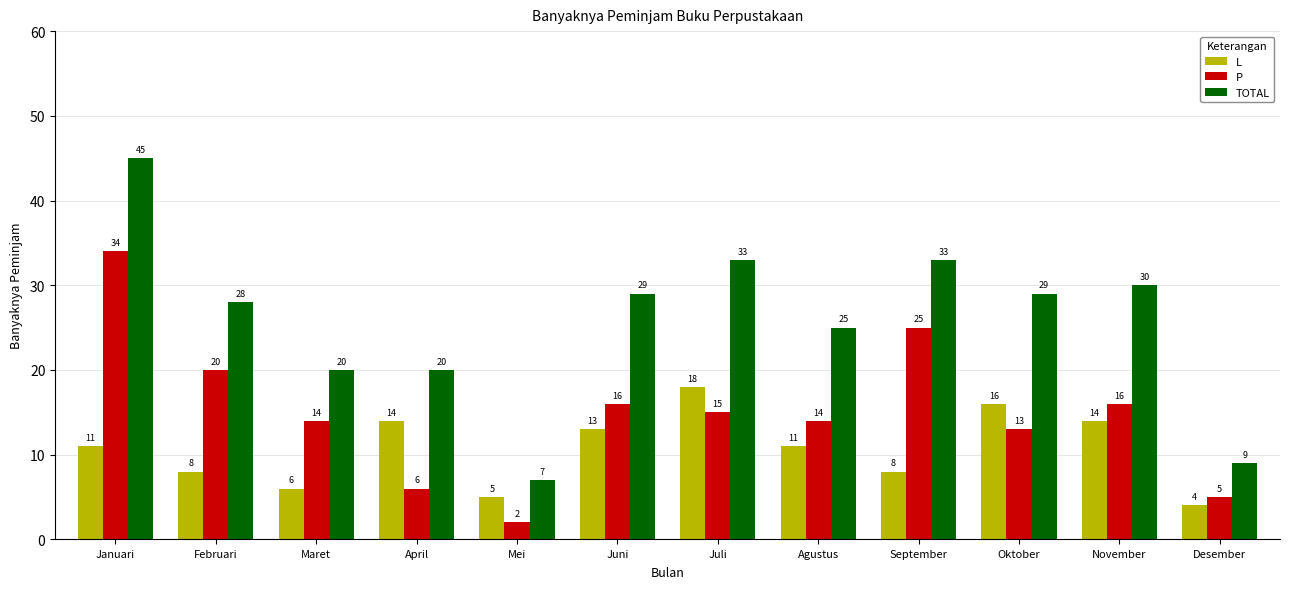

Are the bars horizontal?

No